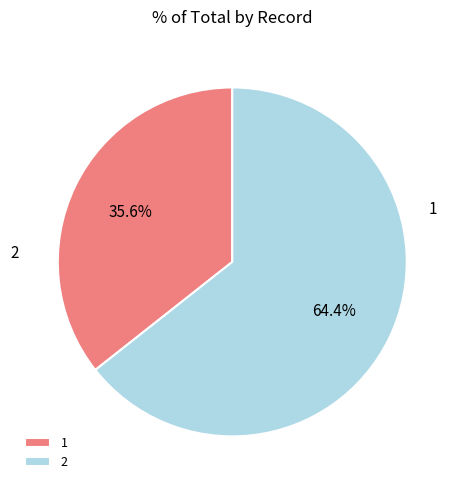

What percentage is the 1 slice, to the nearest percent?

36%